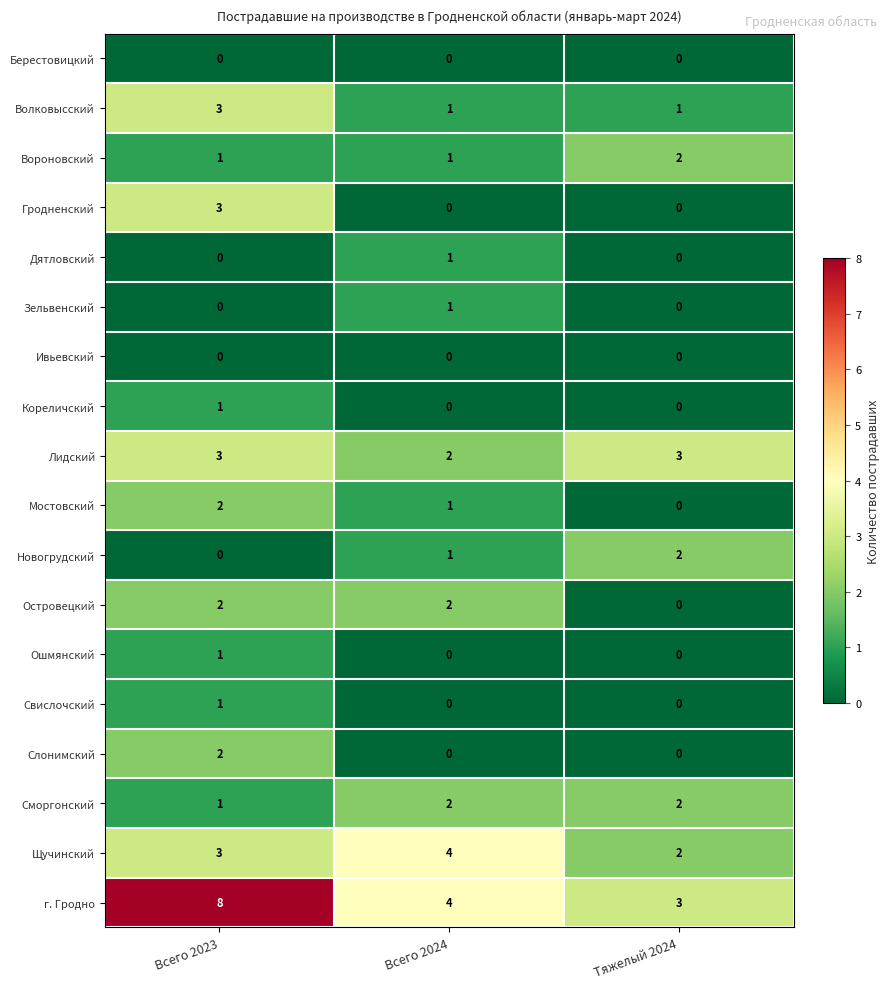

Rank the categories by Мостовский value from lowest to highest.

Тяжелый 2024, Всего 2024, Всего 2023